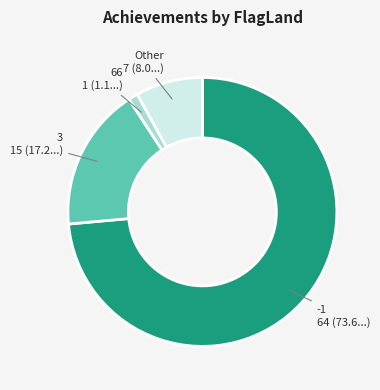

Rank the categories by value from lowest to highest.

66, Other, 3, -1